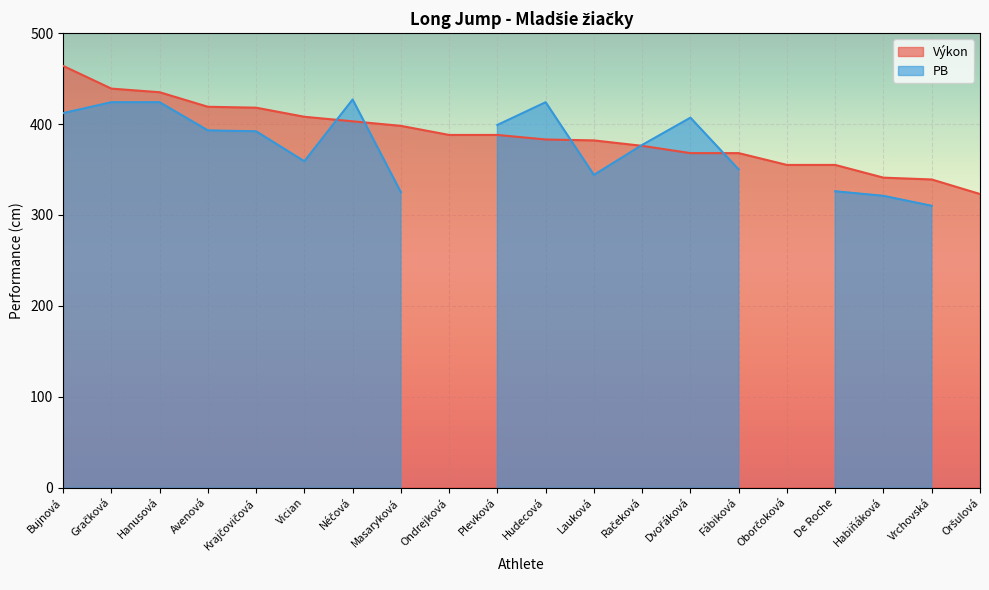

Reading left to right, transcribe all the data shown in this chart.

464	439	435	419	418	408	403	398	388	388	383	382	376	368	368	355	355	341	339	323